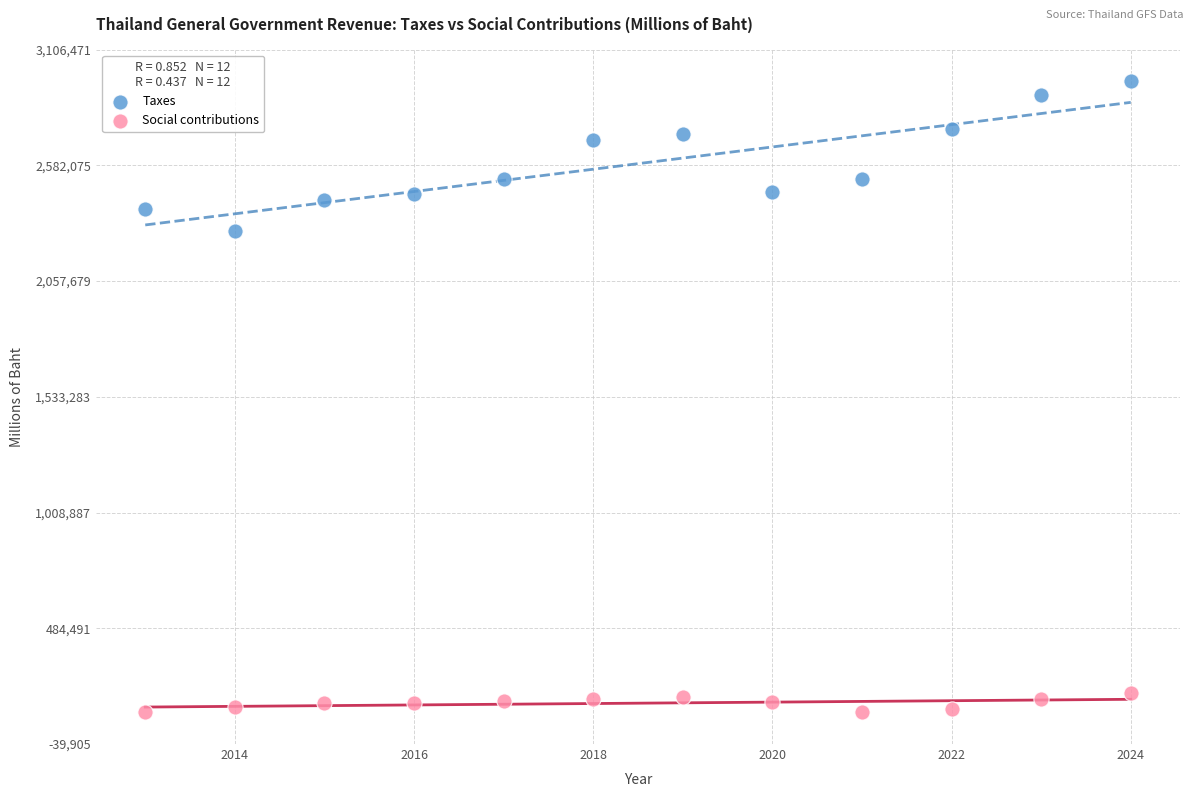

Which series contains the lowest Y value?

Social contributions